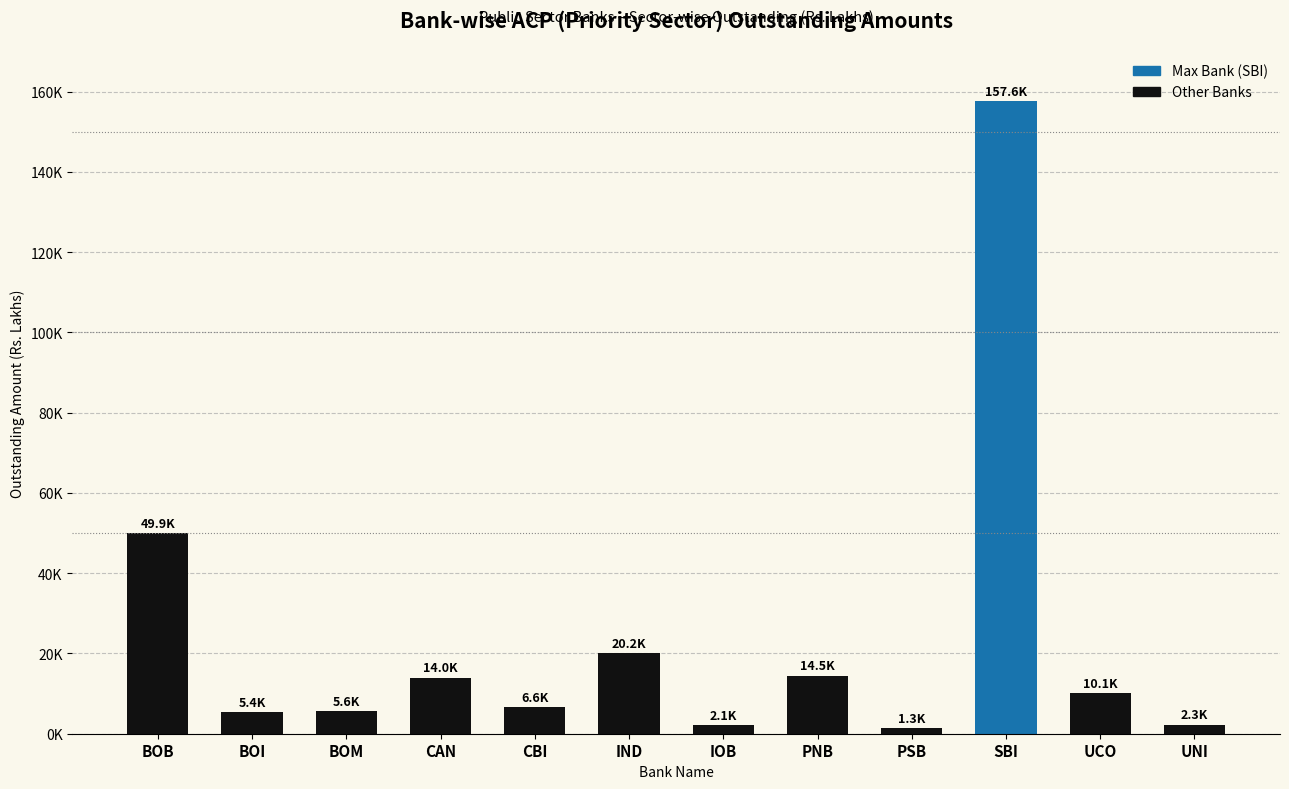

Does the chart contain stacked bars?

No